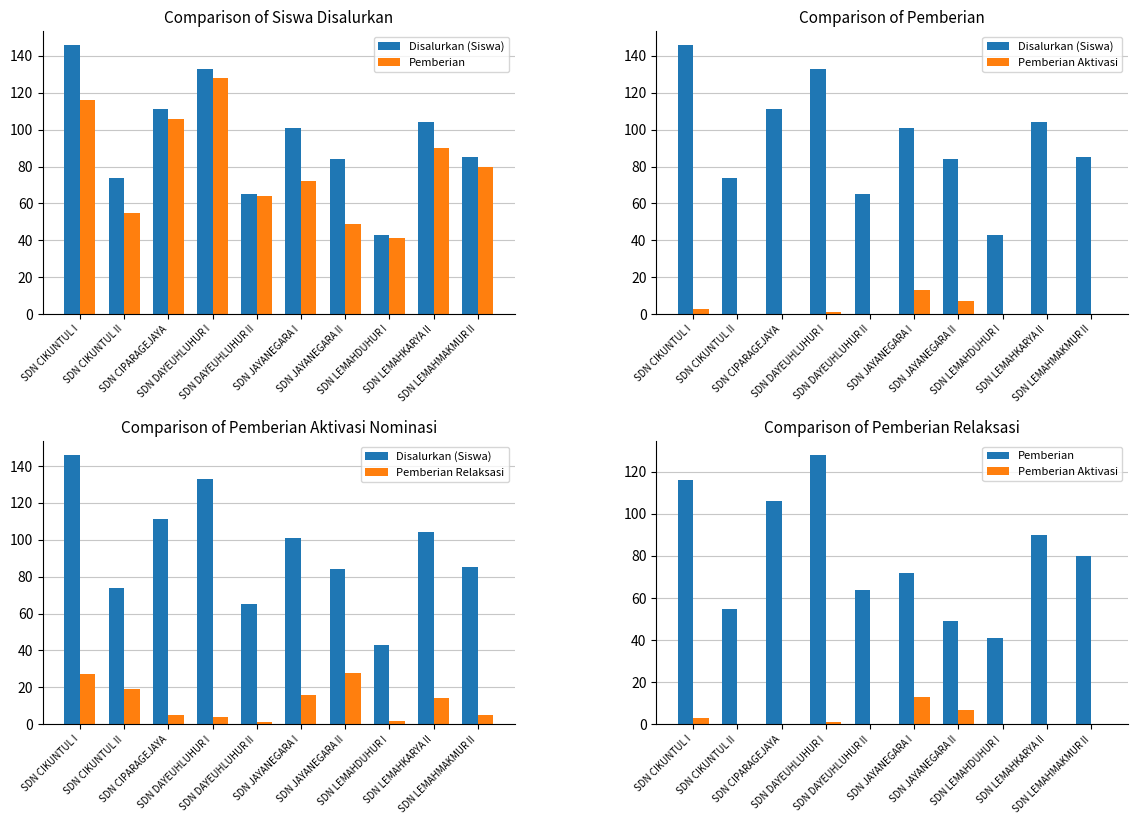

Which category has the lowest value in the Pemberian series?

SDN LEMAHDUHUR I